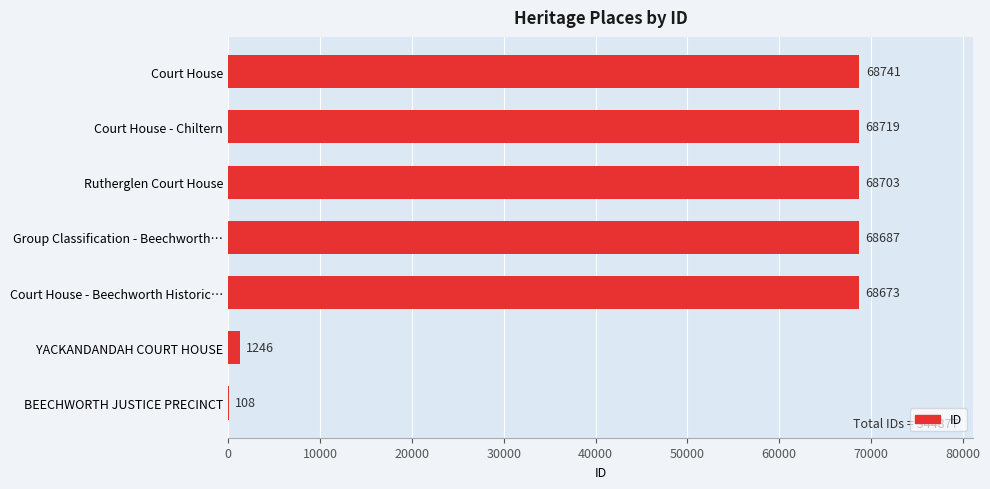

Read the value at BEECHWORTH JUSTICE PRECINCT, to the nearest 10.

110